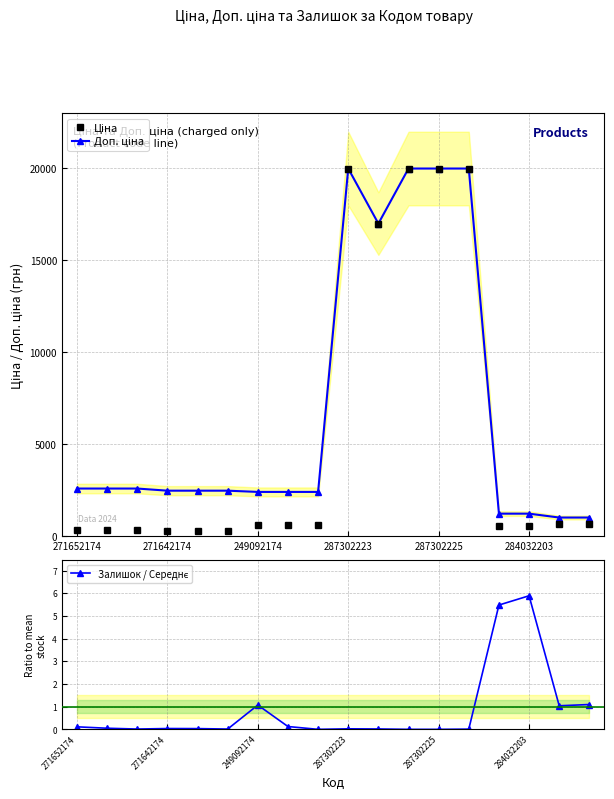

True or false: Ціна and Залишок / Середнє intersect in this chart.

False